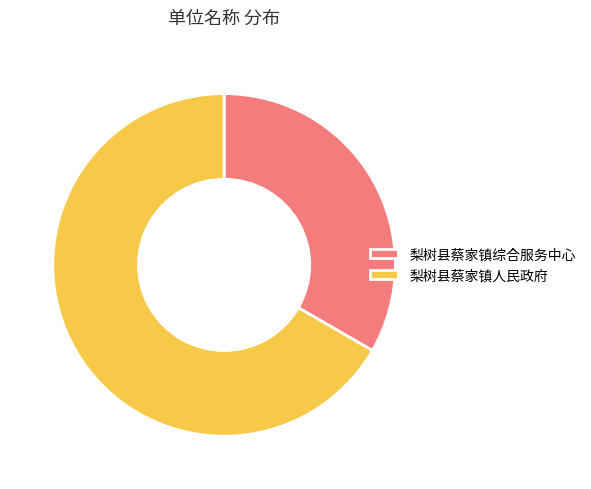

Rank the categories by value from lowest to highest.

梨树县蔡家镇综合服务中心, 梨树县蔡家镇人民政府